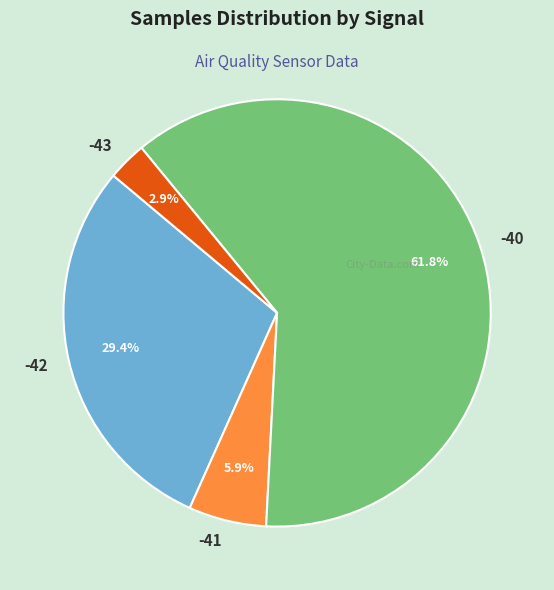

What is the ratio of the value at -40 to the value at -41?

10.5